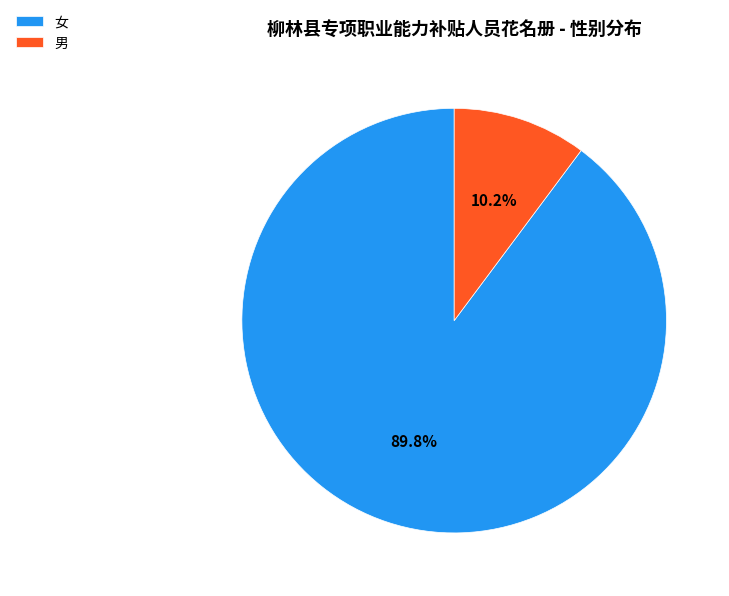

To the nearest percent, what is the difference between the largest and smallest slice percentages?

80%